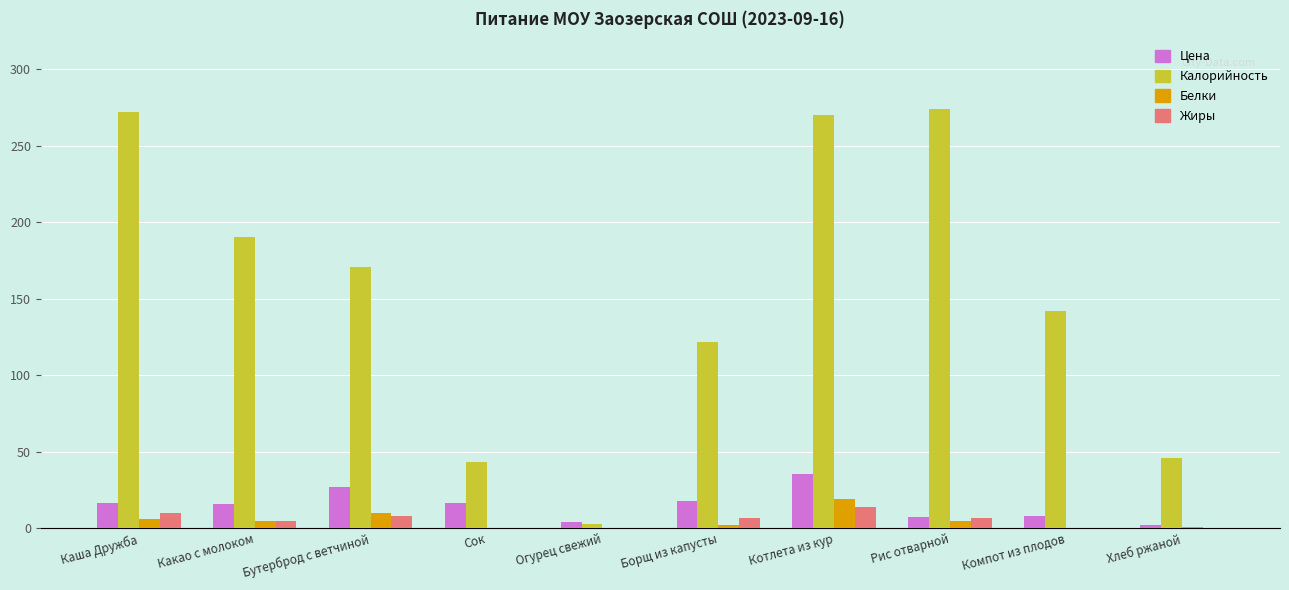

Is the value of Калорийность at Компот из плодов greater than the value of Белки at Огурец свежий?

Yes